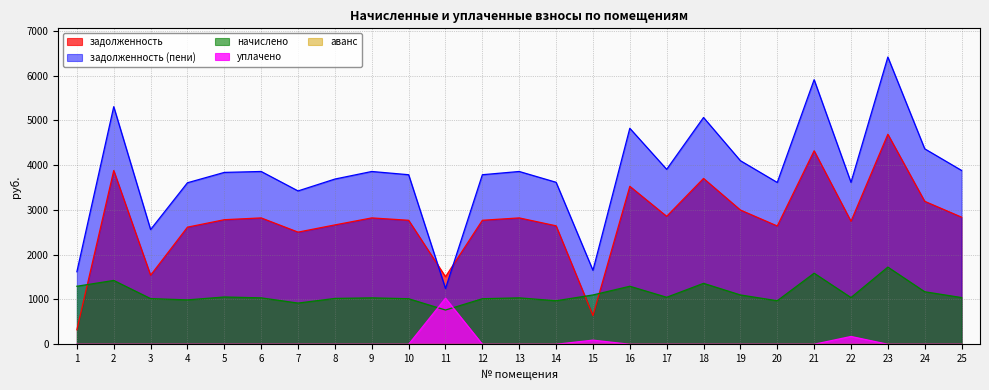

At which category does задолженность (пени) reach its first local valley?

3